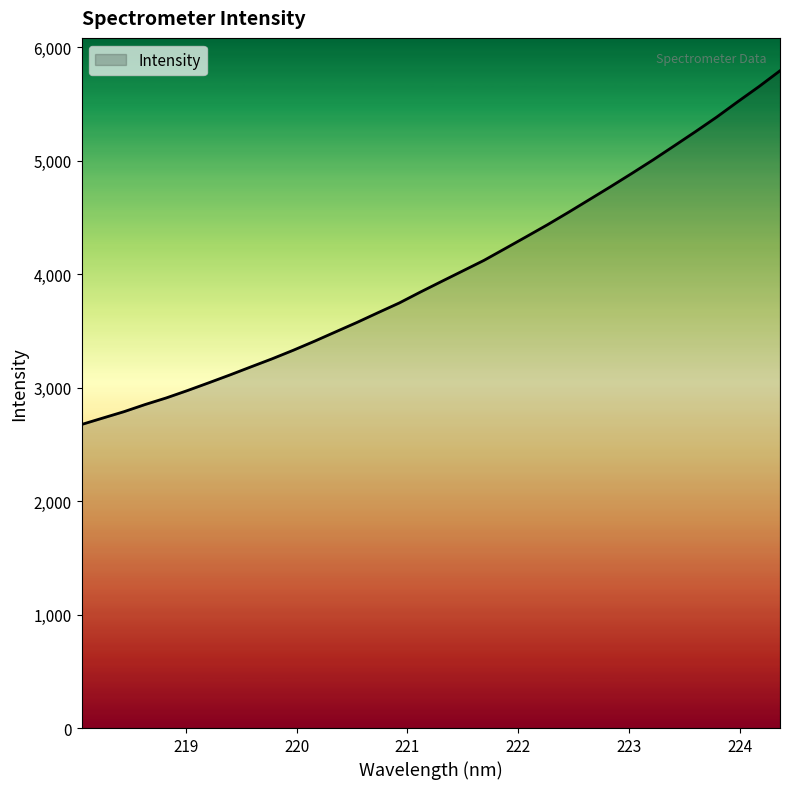

What is the smallest value displayed?

2675.6